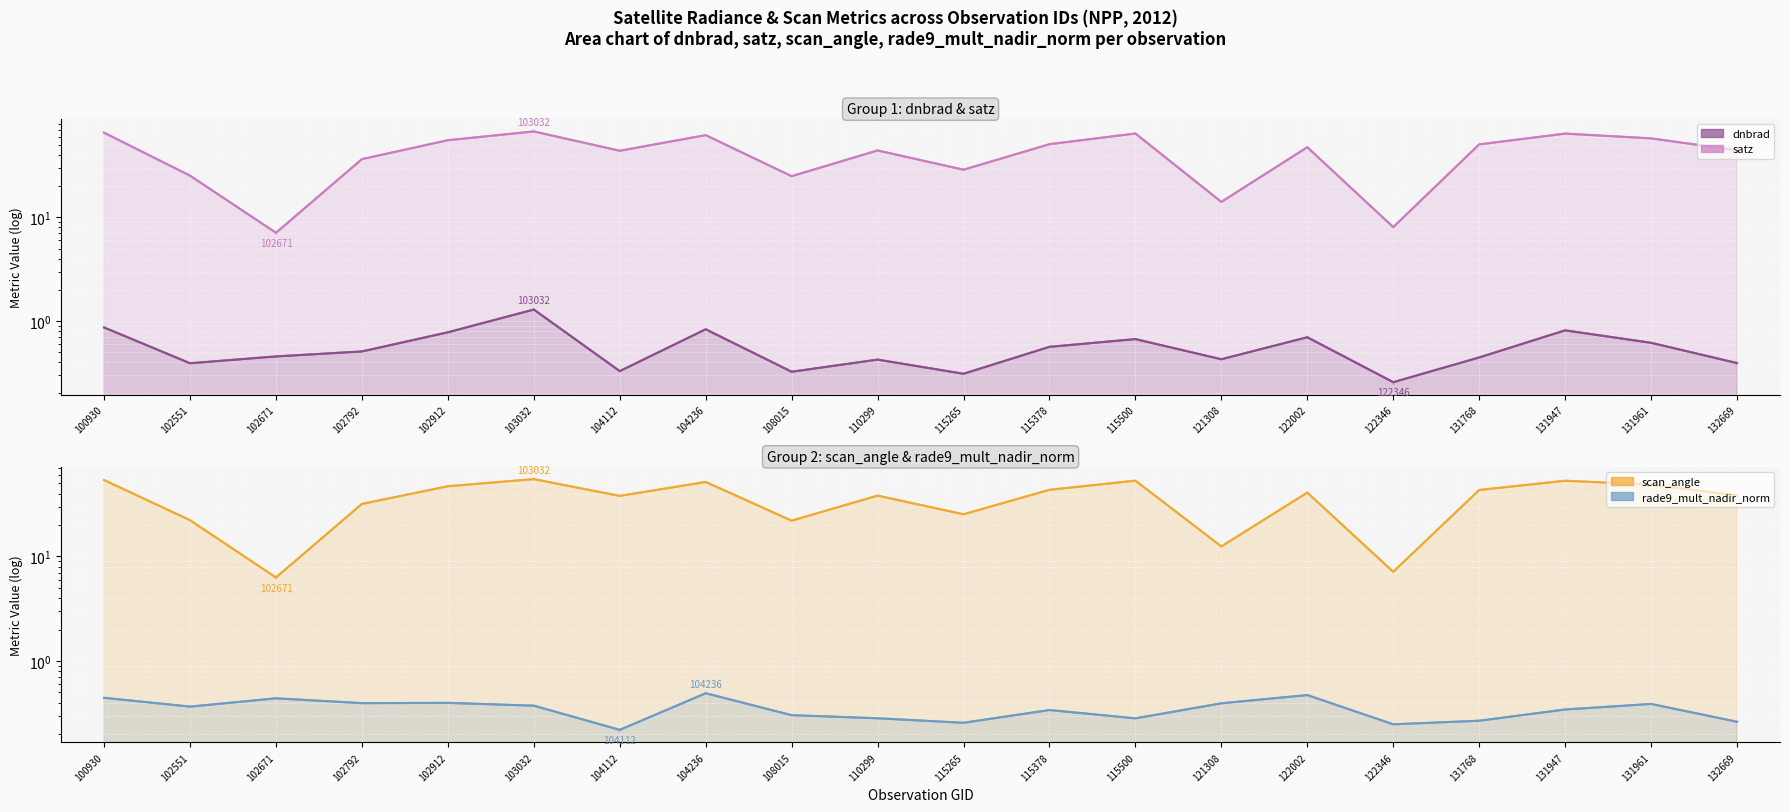

How many interior local valleys does the rade9_mult_nadir_norm (line) series have?

6